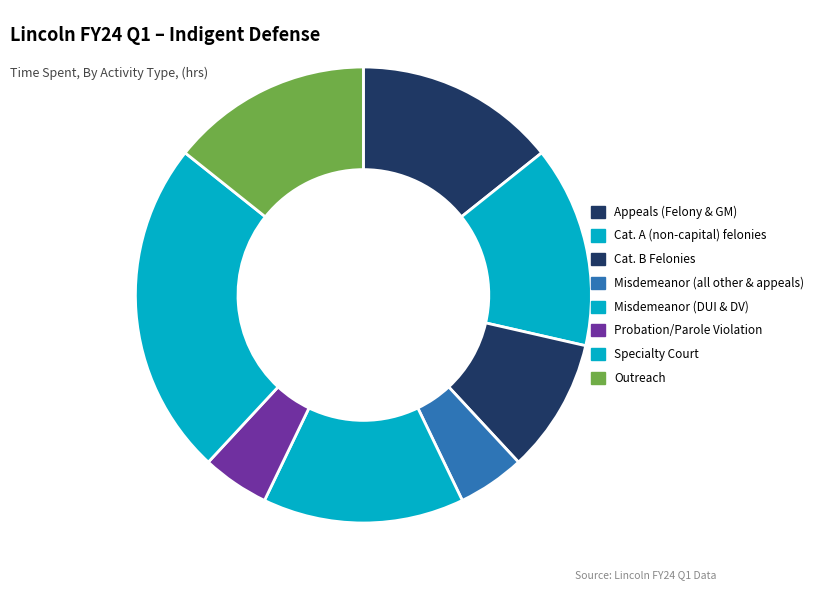

How many slices are in this pie chart?

8